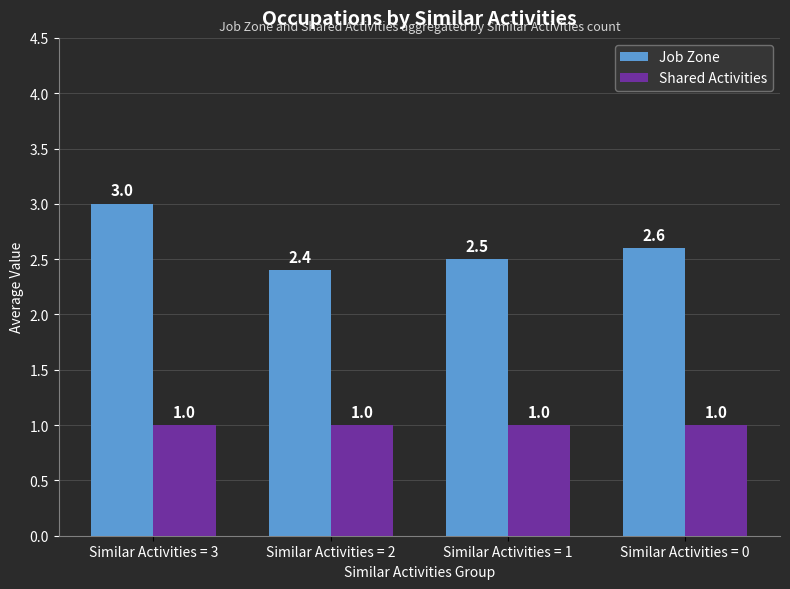

Reading right to left, transcribe all the data shown in this chart.

Job Zone: Similar Activities = 0=2.6	Similar Activities = 1=2.5	Similar Activities = 2=2.4	Similar Activities = 3=3.0
Shared Activities: Similar Activities = 0=1.0	Similar Activities = 1=1.0	Similar Activities = 2=1.0	Similar Activities = 3=1.0